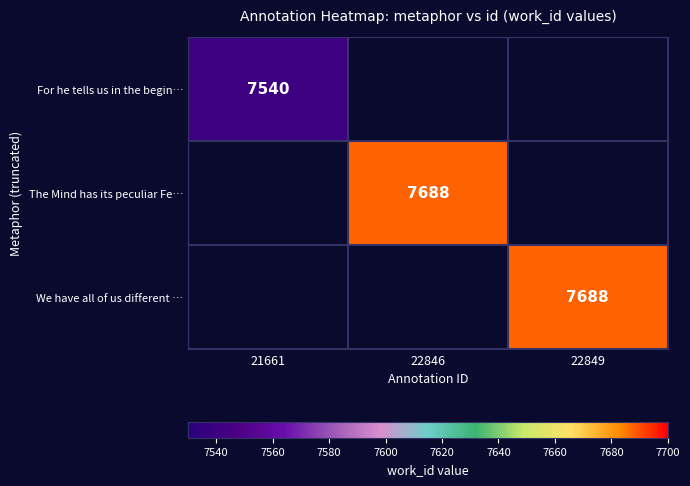

Is it true that The Mind has its peculiar Fe… equals 13055 at 22846?

False